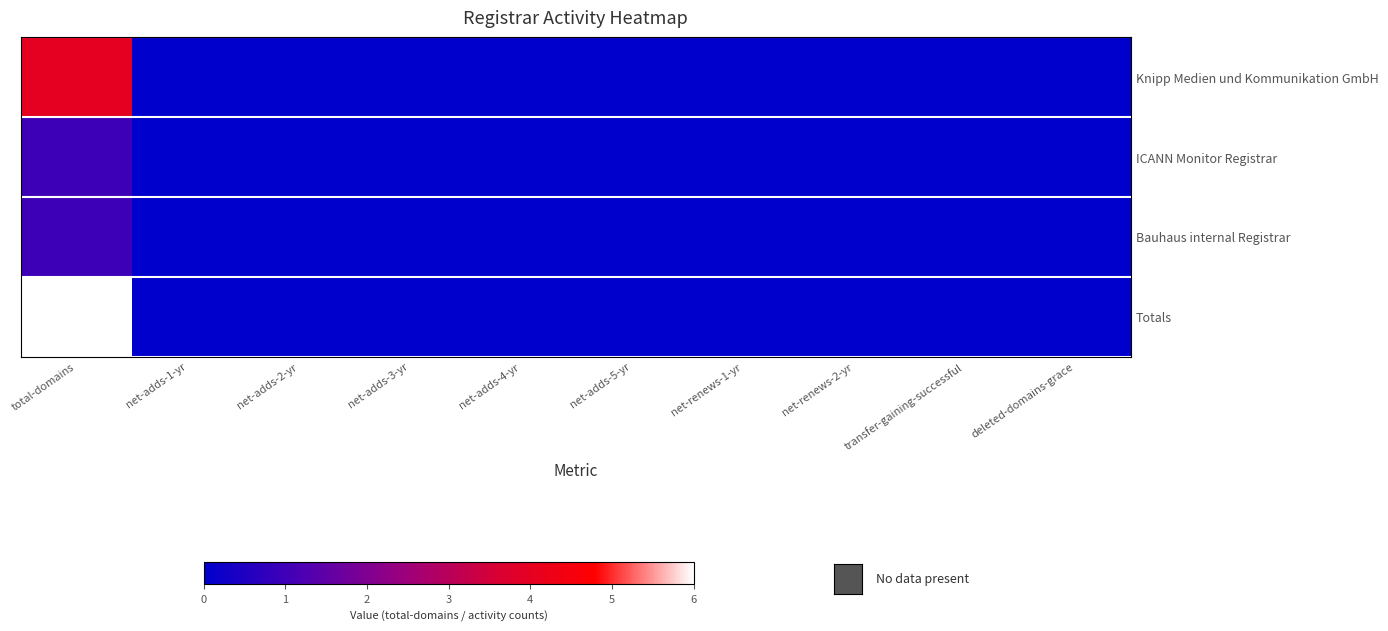

What is the maximum value shown in the chart?

6